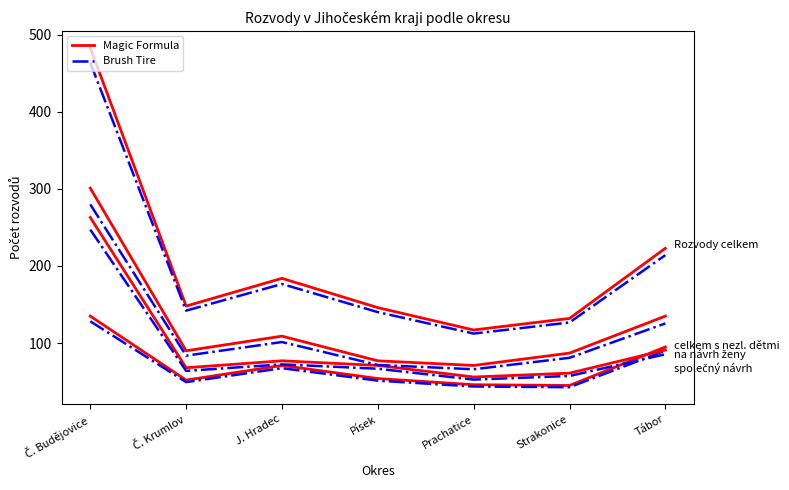

True or false: Brush Tire – Rozvody celkem and Magic Formula – Rozvody celkem cross at least once.

False